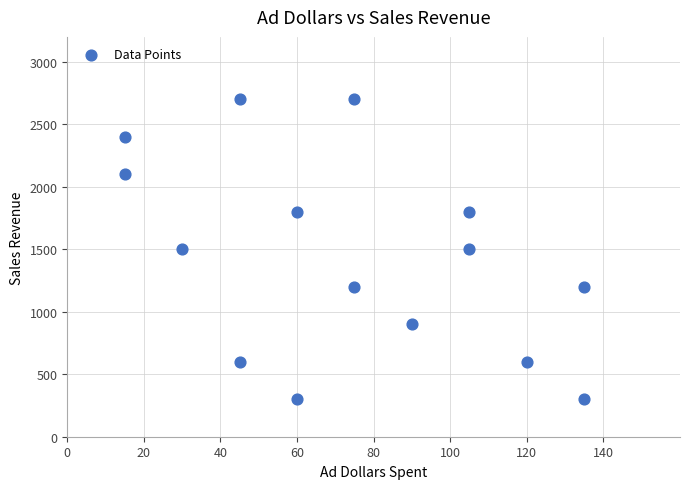

What is the range of X values (max minus min)?

120